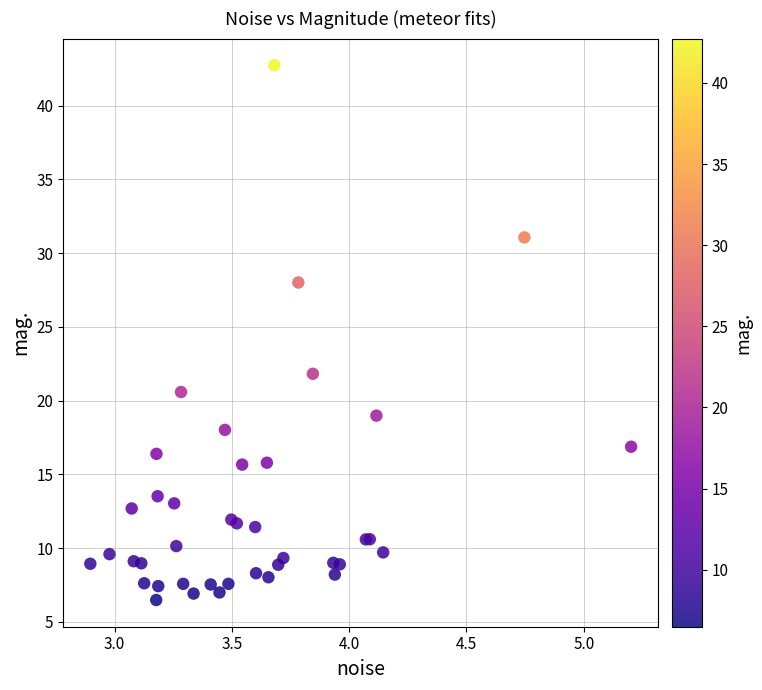

What Y value in the scatter plot is closest to 24?

21.8